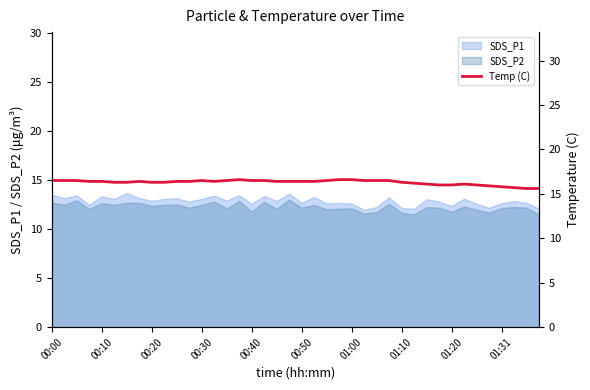

What is the lowest value of the SDS_P1 series?

12.0